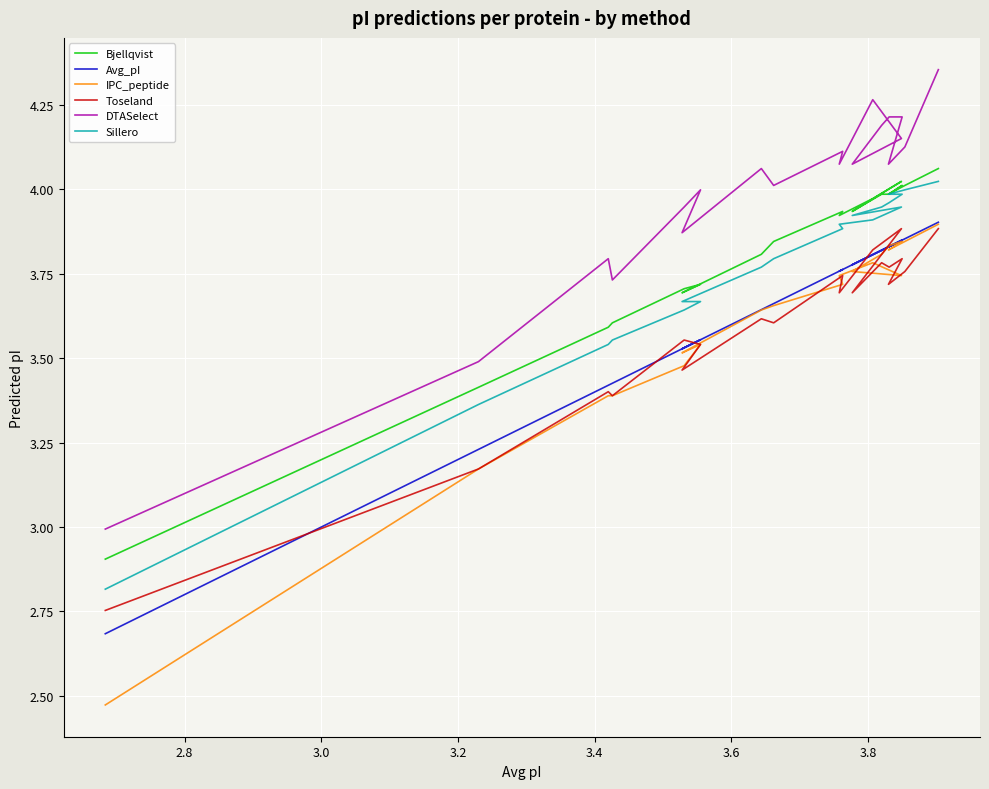

List the series in order of their peak value, highest first.

DTASelect, Bjellqvist, Sillero, Avg_pI, IPC_peptide, Toseland